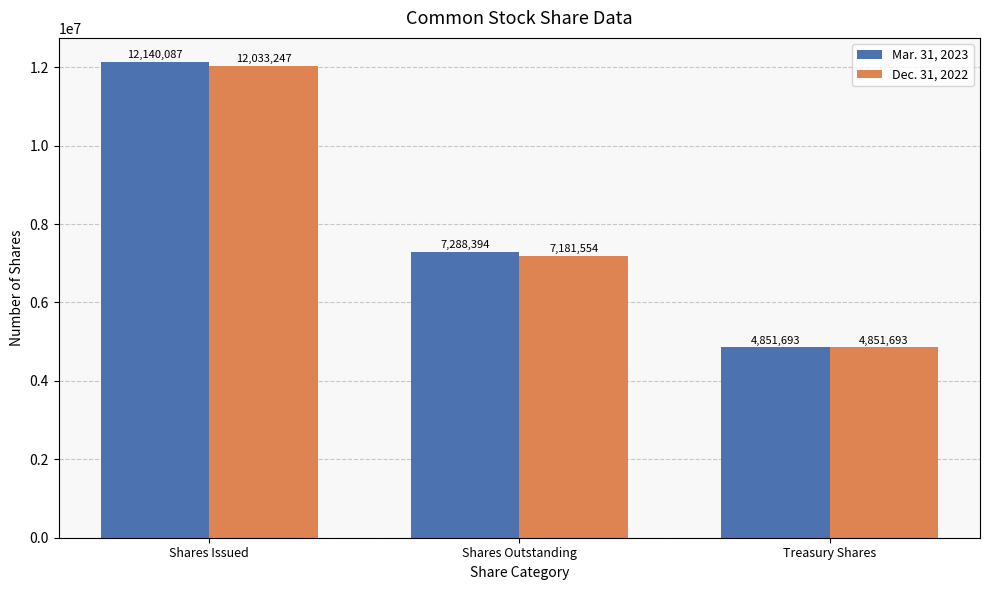

Rank the series by their average value, from highest to lowest.

Mar. 31, 2023, Dec. 31, 2022